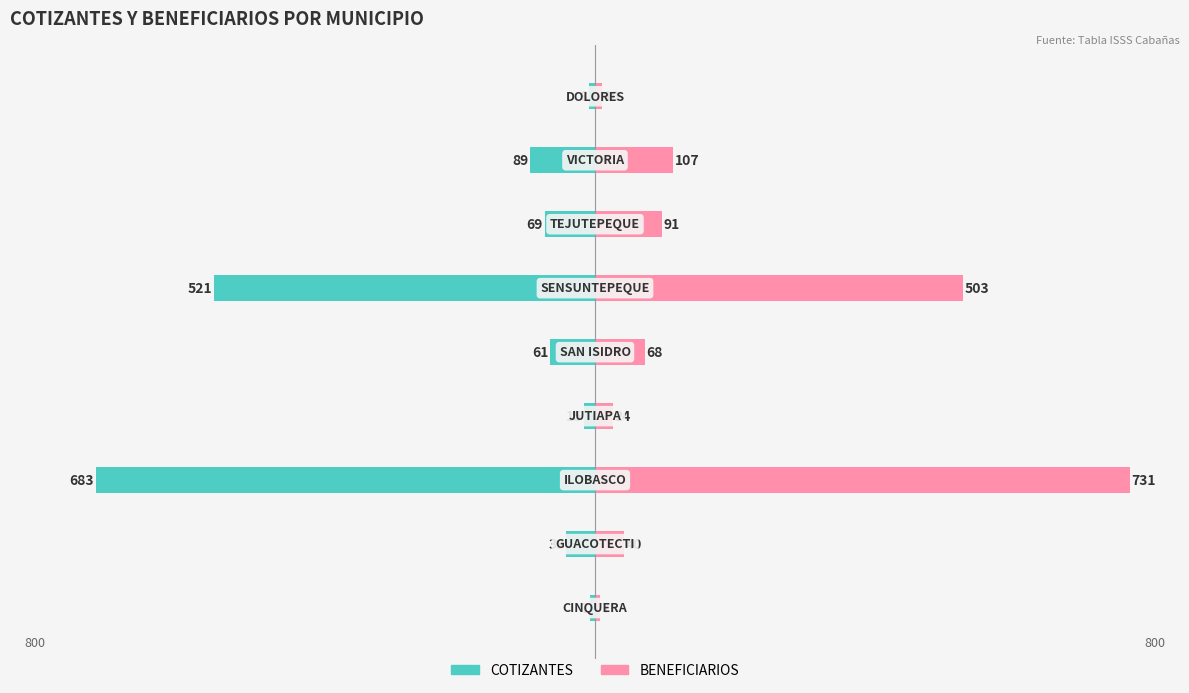

What is the difference between the maximum and second lowest values in the BENEFICIARIOS series?

721